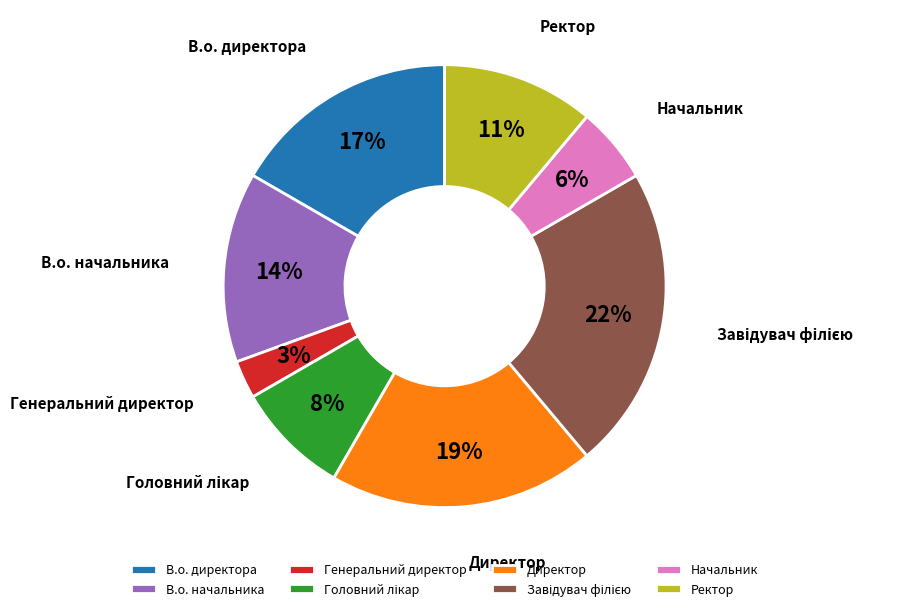

Between Генеральний директор and В.о. начальника, which is larger?

В.о. начальника